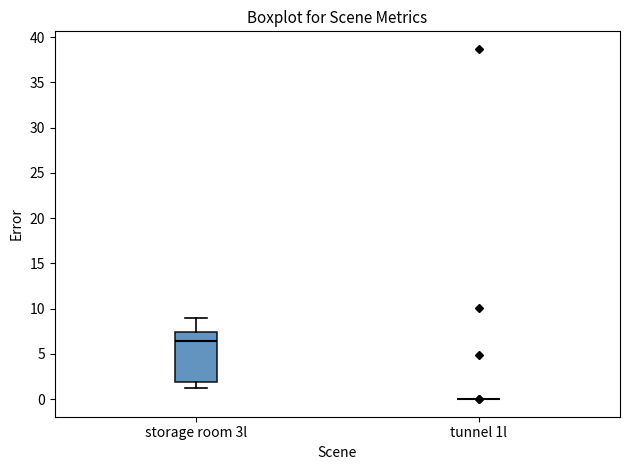

Reading left to right, read every box against the y-axis: the position of its median line, the range the box covers, and the ends of its whiskers. The values are not printed on the chart, so give them approximately, as read against the axis.

storage room 3l: median 6.5, box 2.0 to 7.5, whiskers 1.0 to 9.0
tunnel 1l: box collapsed to a line at 0.0, whiskers 0.0 to 0.0